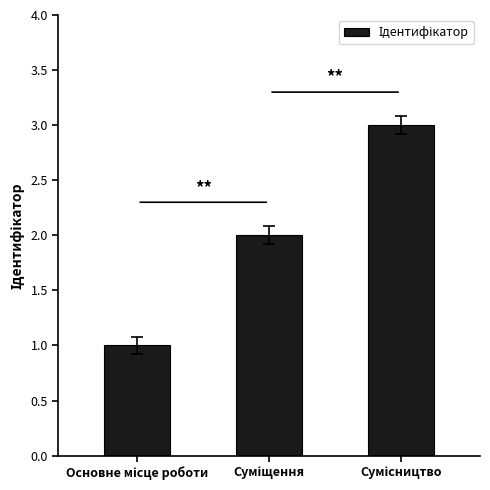

What is the maximum value shown in the chart?

3